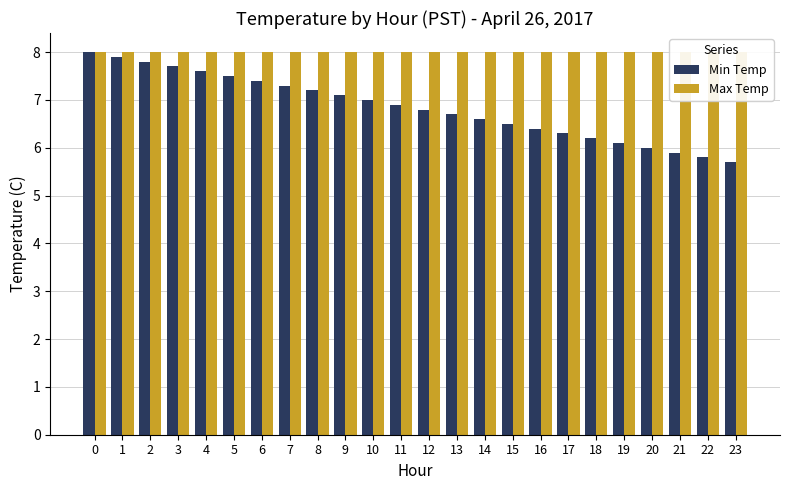

True or false: Max Temp has a value of 8.0 at 2.

True